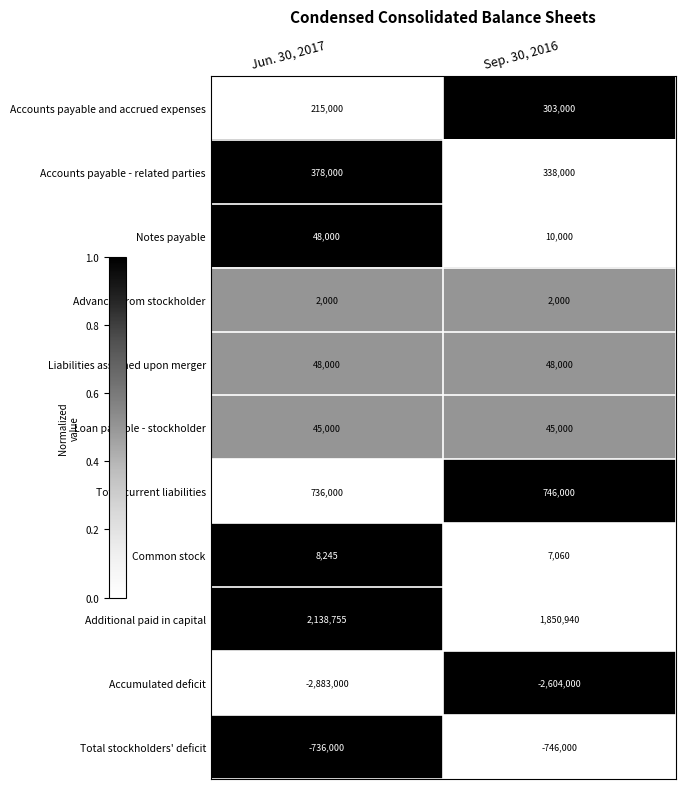

What is the sum of the Accumulated deficit values at Jun. 30, 2017 and Sep. 30, 2016?

-5487000